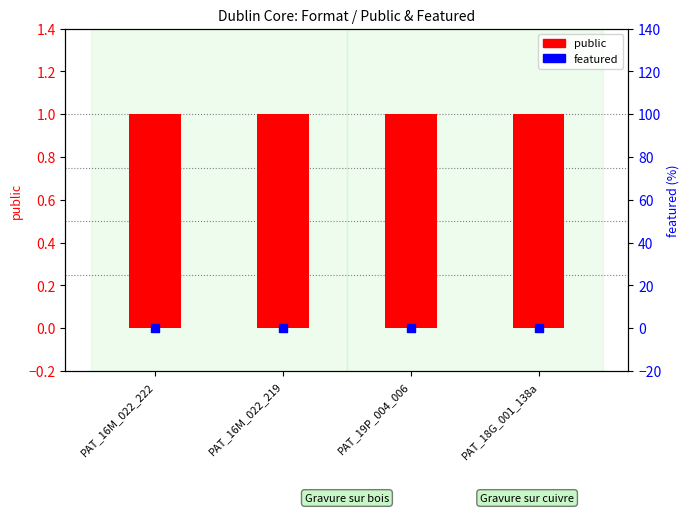

Which series has the largest total across all categories?

public